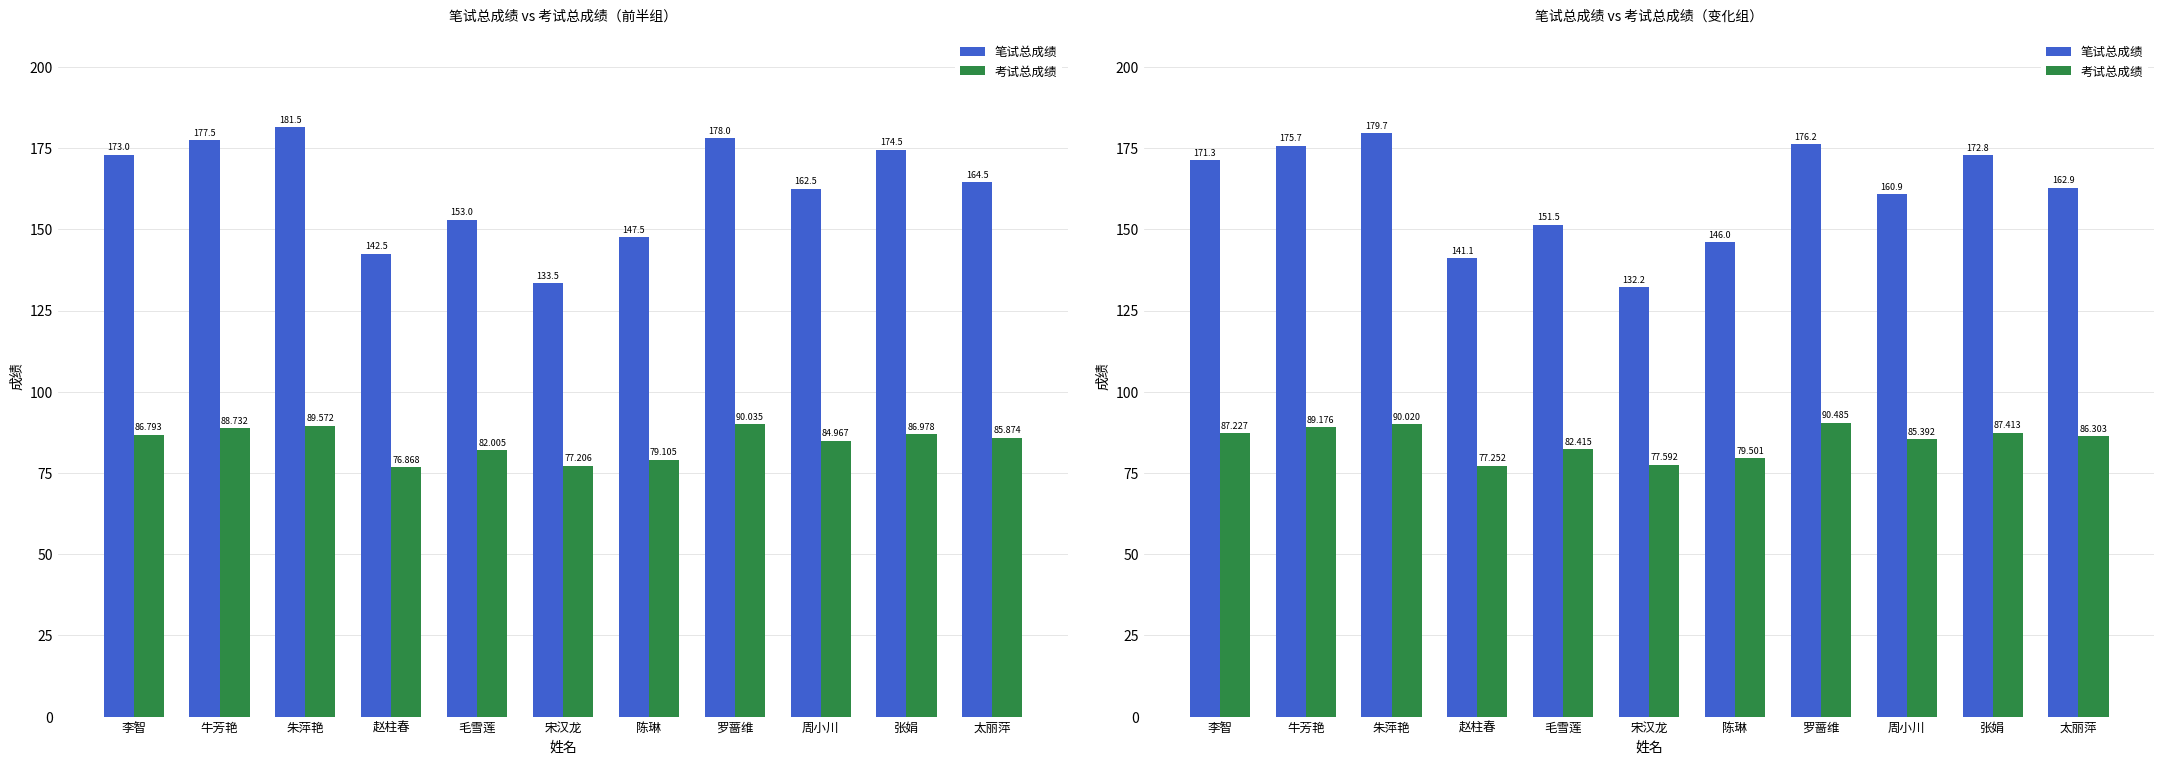

What is the difference between the second highest and minimum values in the 笔试总成绩 series?

44.1